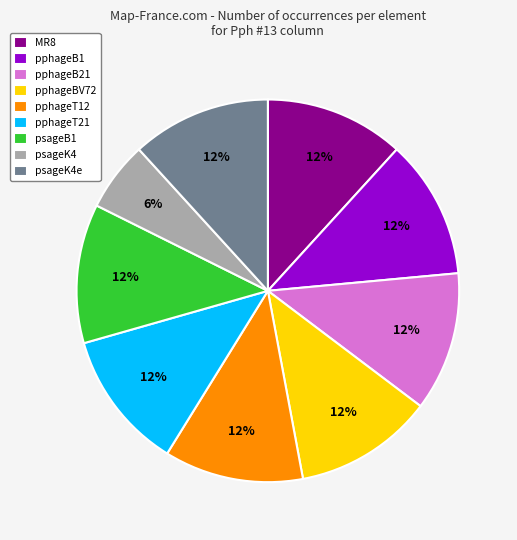

Approximately how many times larger is the value at psageB1 compared to pphageB1?

1.0